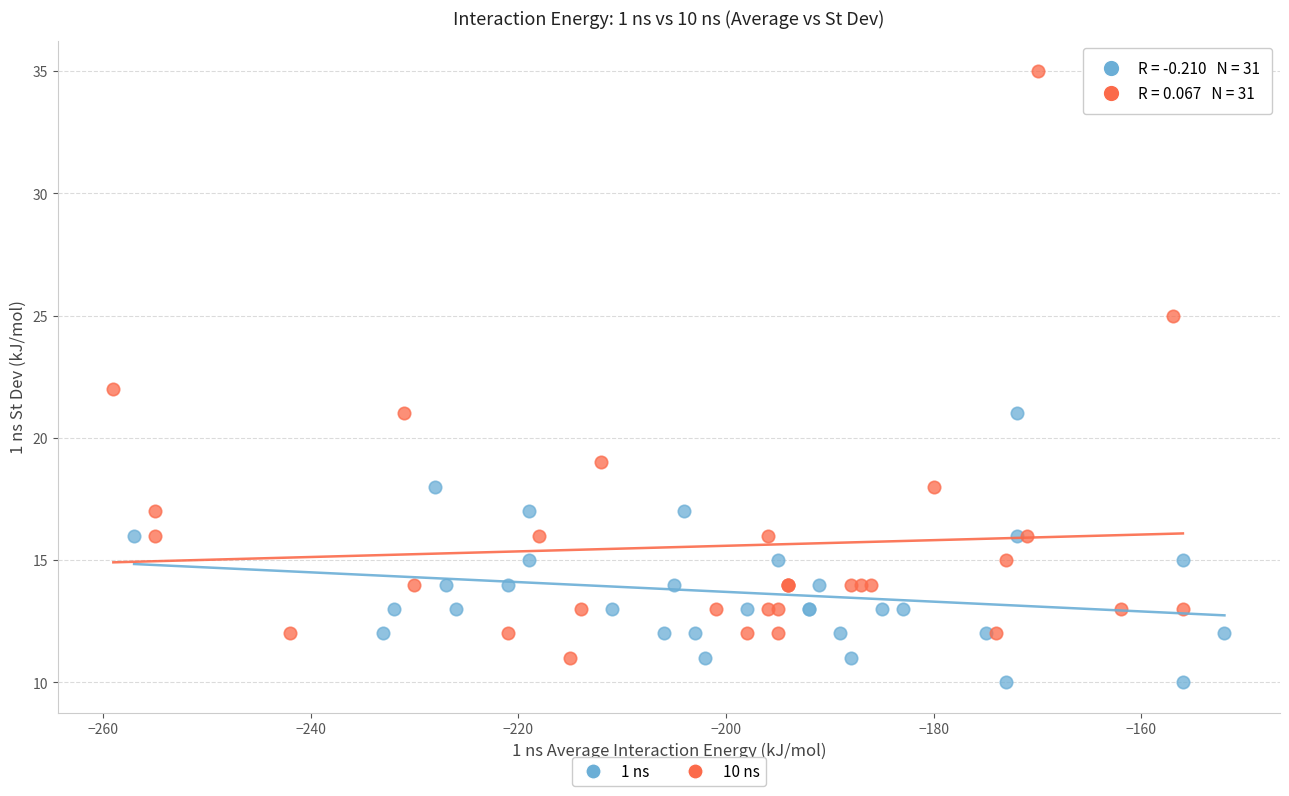

What are all the series names shown in the legend?

1 ns, 10 ns